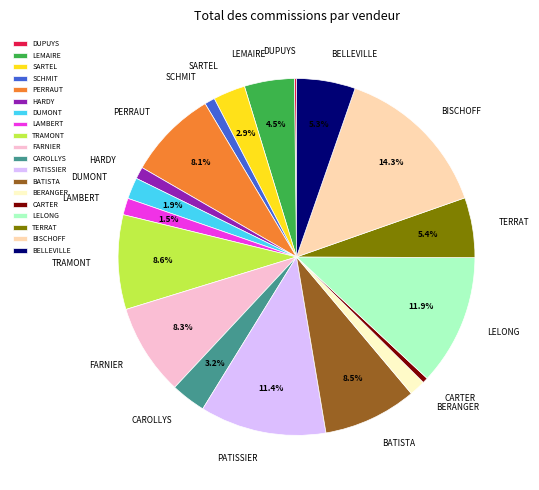

What portion of the pie excludes LAMBERT?

98.5%